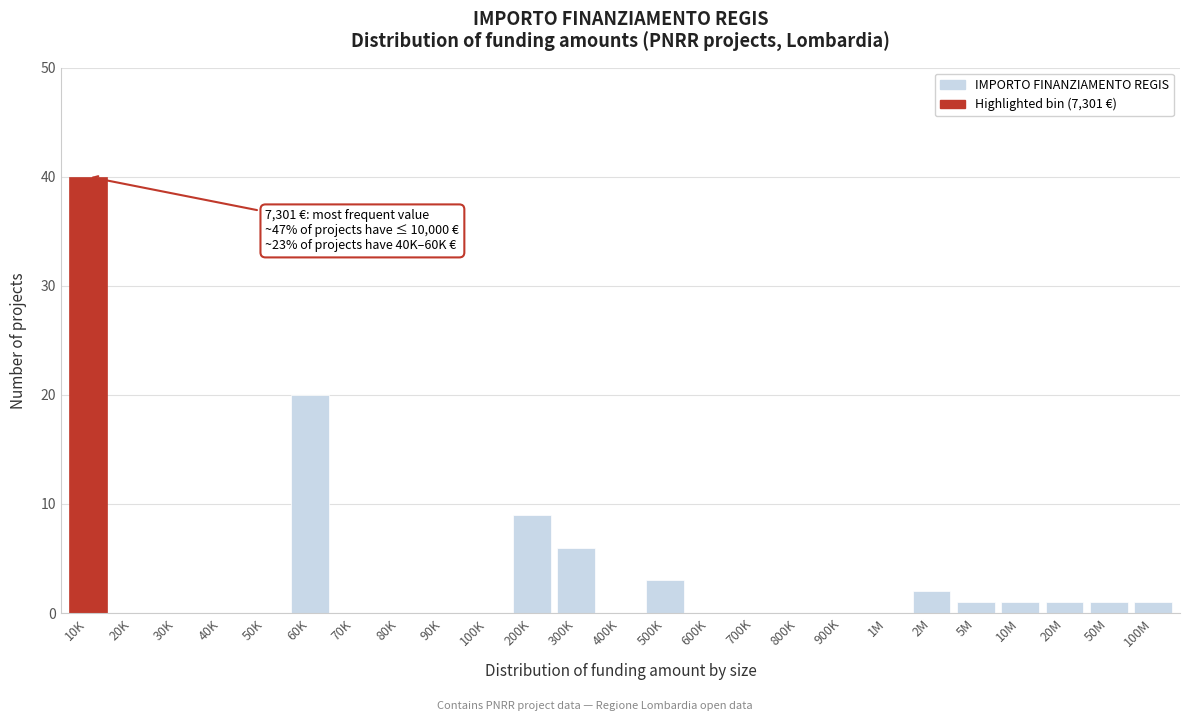

Reading right to left, what are all the values shown in this chart?

100M=1	50M=1	20M=1	10M=1	5M=1	2M=2	1M=0	900K=0	800K=0	700K=0	600K=0	500K=3	400K=0	300K=6	200K=9	100K=0	90K=0	80K=0	70K=0	60K=20	50K=0	40K=0	30K=0	20K=0	10K=40